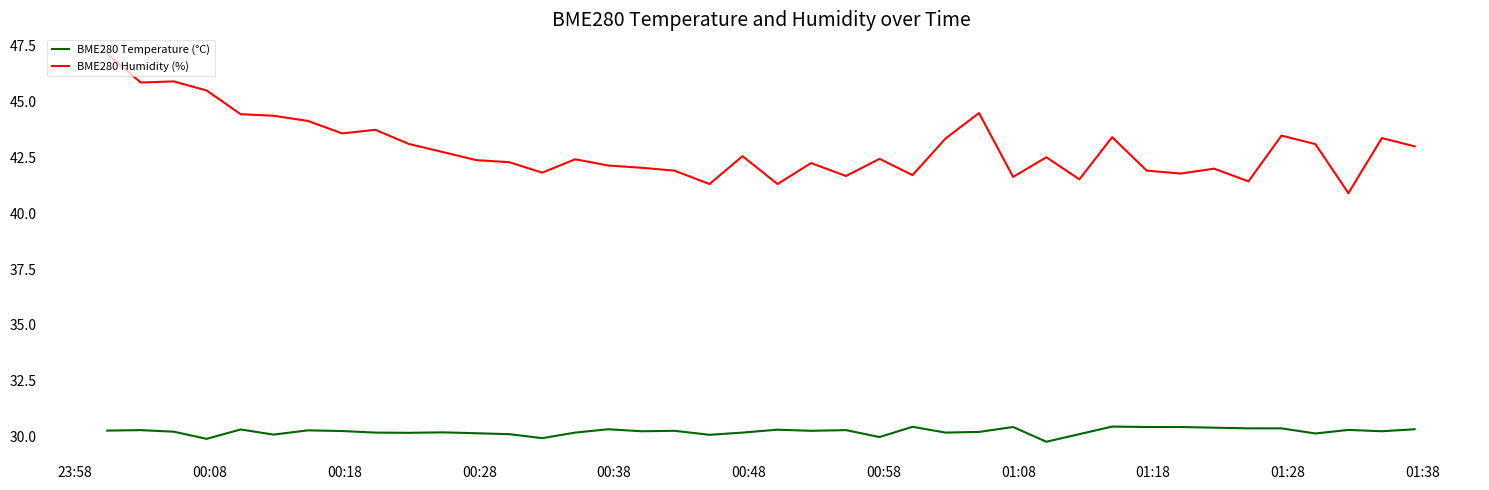

Which series has the widest spread of values?

BME280 Humidity (%)